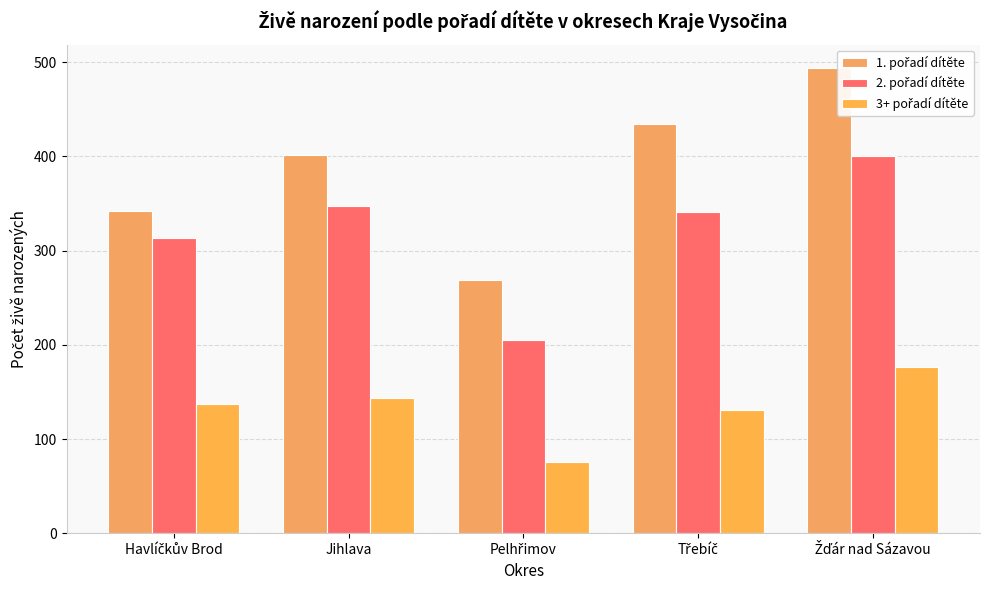

Rank the series at Třebíč from highest to lowest value.

1. pořadí dítěte, 2. pořadí dítěte, 3+ pořadí dítěte